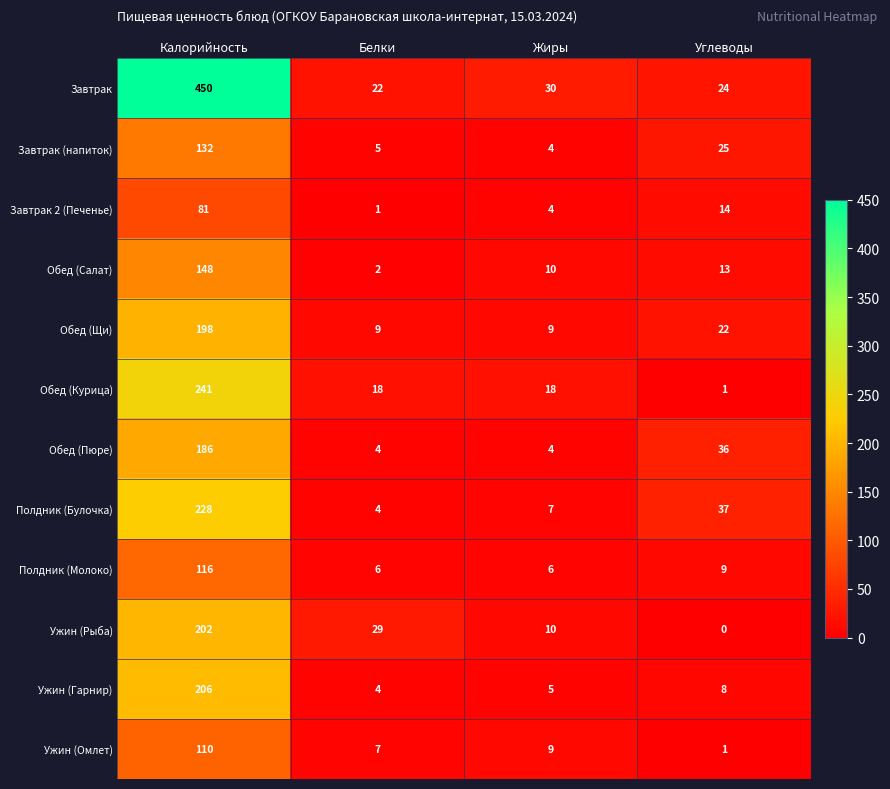

Which series has the largest range (max minus min)?

Завтрак